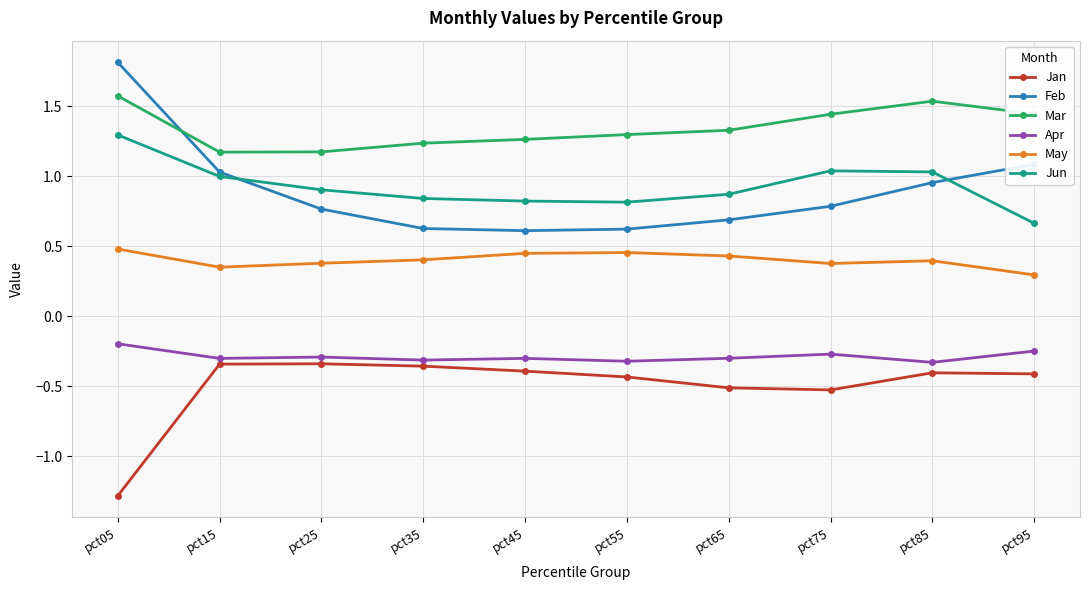

Rank the series by their maximum value, from highest to lowest.

Feb, Mar, Jun, May, Apr, Jan